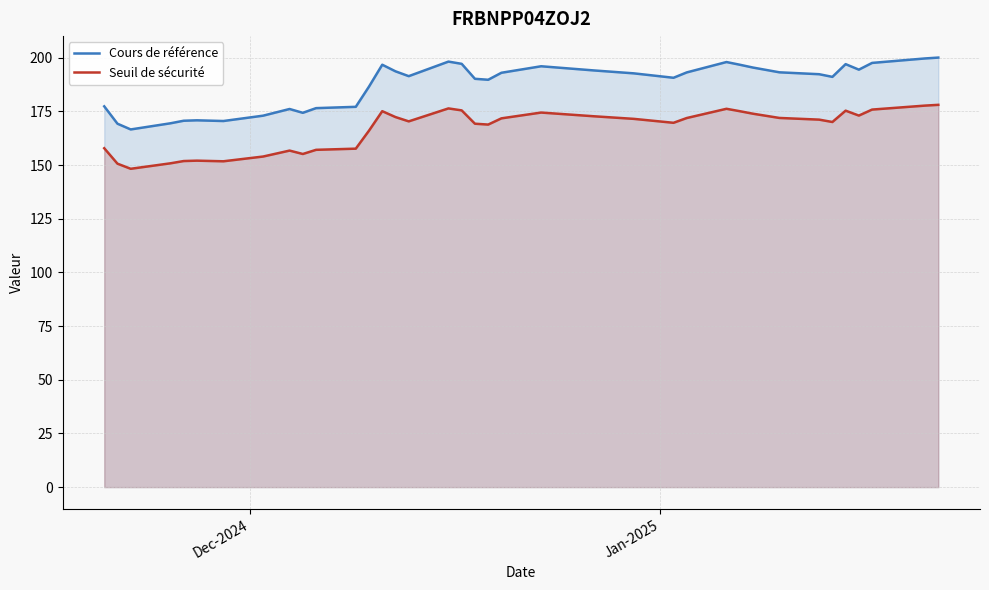

How many lines are shown in the chart?

2